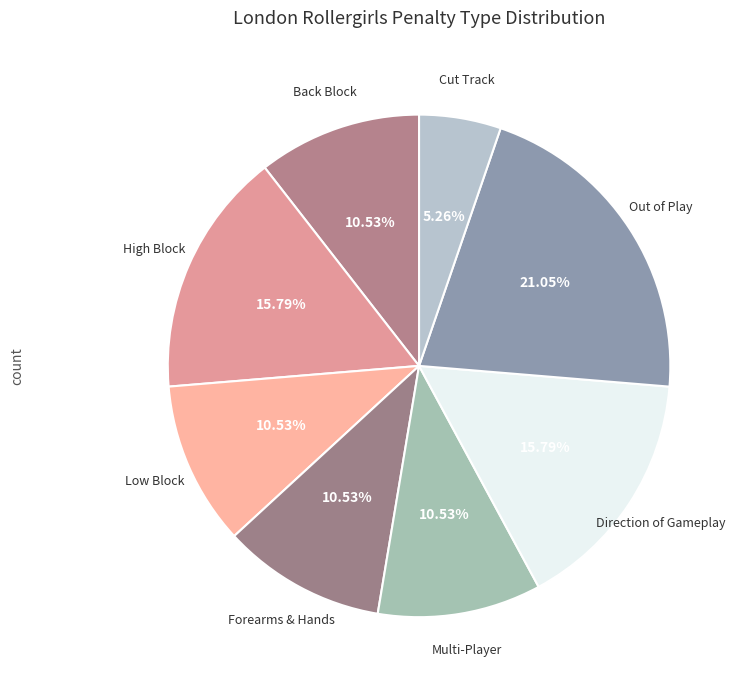

How many slices are in this pie chart?

8